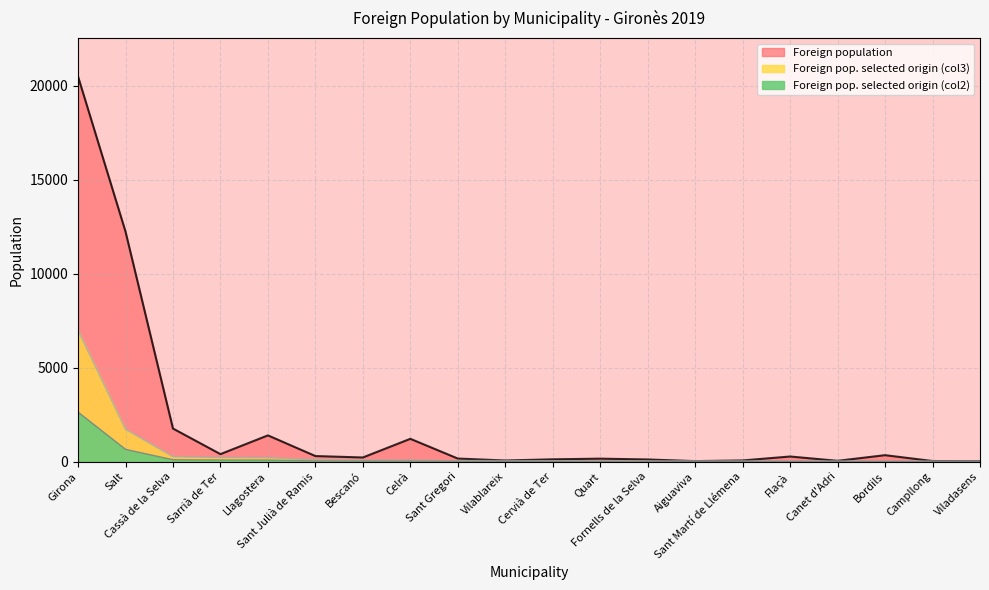

Rank the series by their average value, from highest to lowest.

Foreign population, Foreign pop. selected origin (col3), Foreign pop. selected origin (col2)